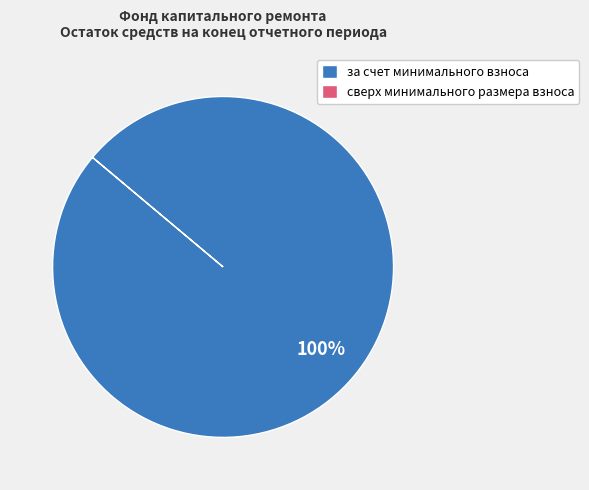

How many slices are in this pie chart?

1